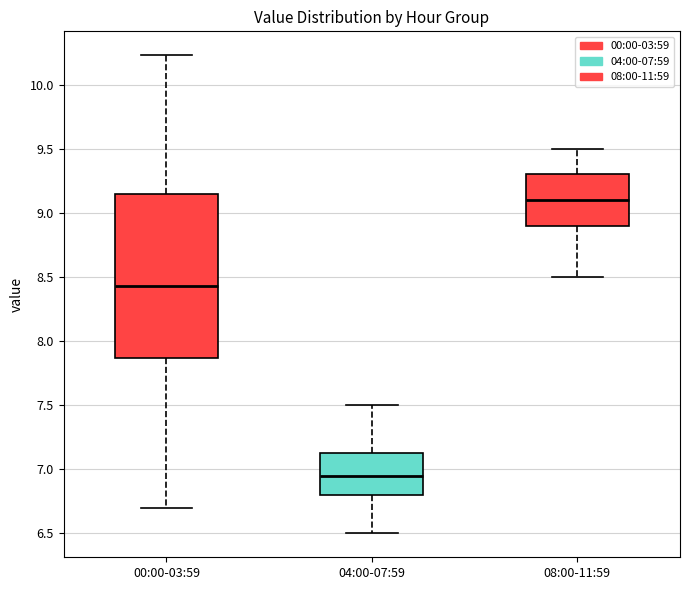

Reading left to right, transcribe this box plot: for each box, give where its median line is, the range the box spans, and where its two whiskers end, as read against the y-axis. The values are not printed on the chart, so give them approximately, as read against the axis.

00:00-03:59: median 8.45, box 7.85 to 9.15, whiskers 6.70 to 10.25
04:00-07:59: median 6.95, box 6.80 to 7.15, whiskers 6.50 to 7.50
08:00-11:59: median 9.10, box 8.90 to 9.30, whiskers 8.50 to 9.50